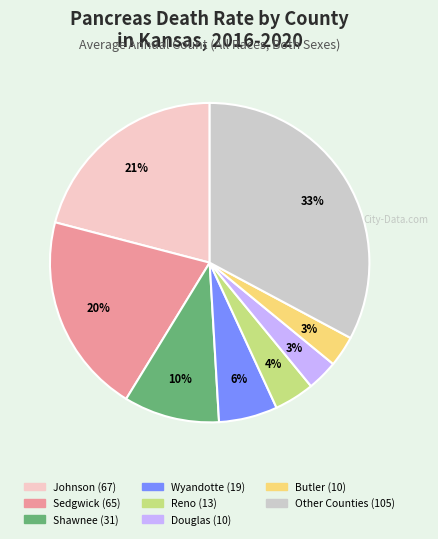

Does any single category account for the majority?

No